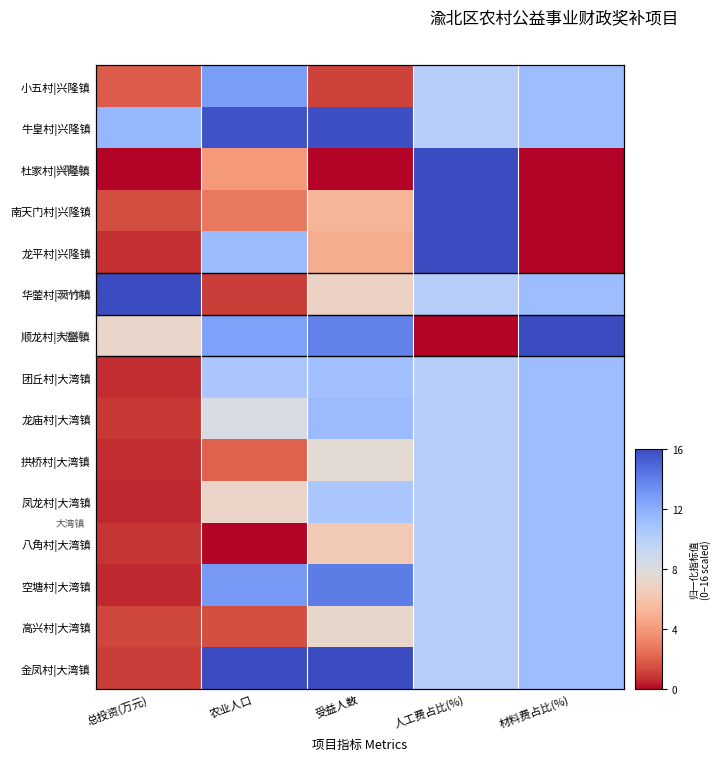

How many distinct data groups are displayed?

15